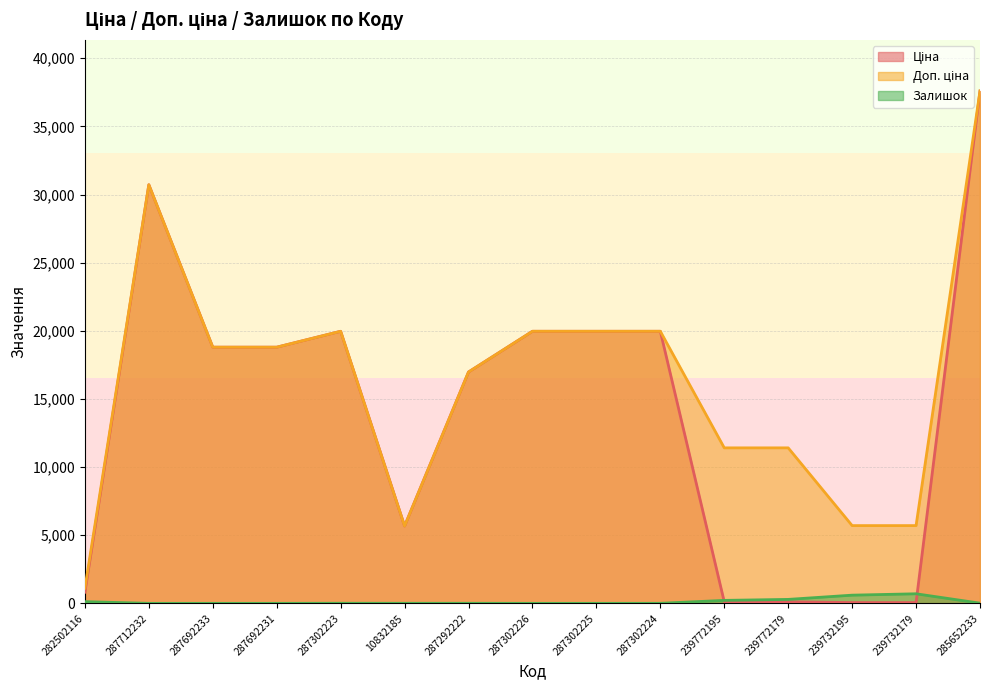

Reading left to right, list all the values displayed in this chart.

Ціна: 818.5	30717.1	18796.8	18796.8	19964.2	5673.8	16976.3	19964.2	19964.2	19964.2	114.1	114.1	57.0	57.0	37593.6
Доп. ціна: 1109.2	30717.1	18796.8	18796.8	19964.2	5673.8	16976.3	19964.2	19964.2	19964.2	11410.0	11410.0	5705.0	5705.0	37593.6
Залишок: 125.0	0.0	0.0	0.0	7.0	4.0	5.0	0.0	0.0	3.0	218.0	290.0	601.0	702.0	13.0